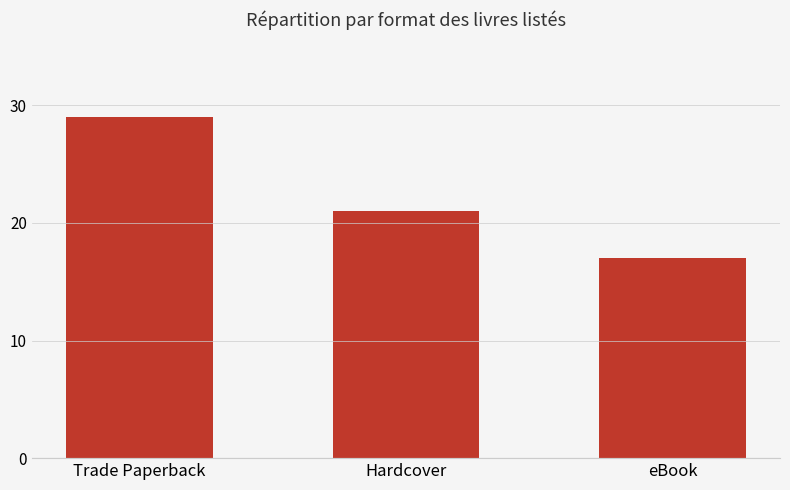

Reading left to right, list all the values displayed in this chart.

29	21	17